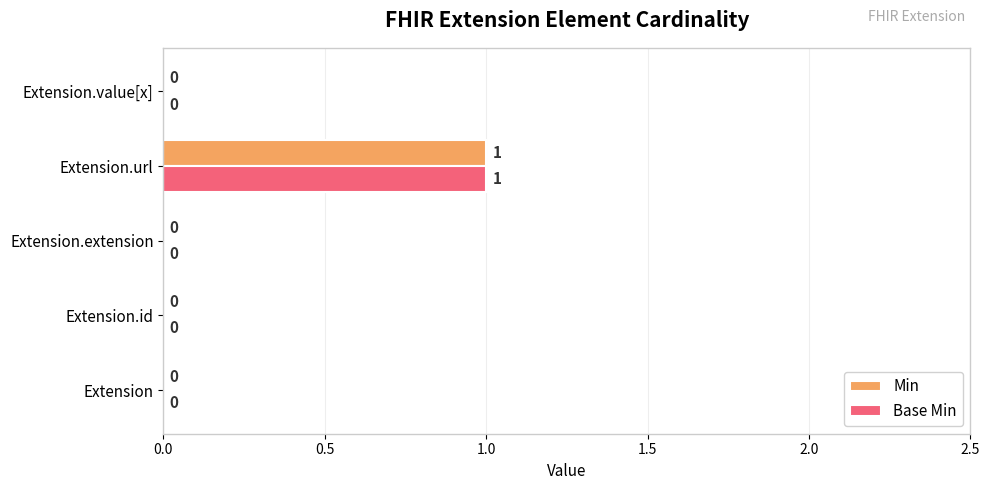

At which category is the sum across all series the highest?

Extension.url